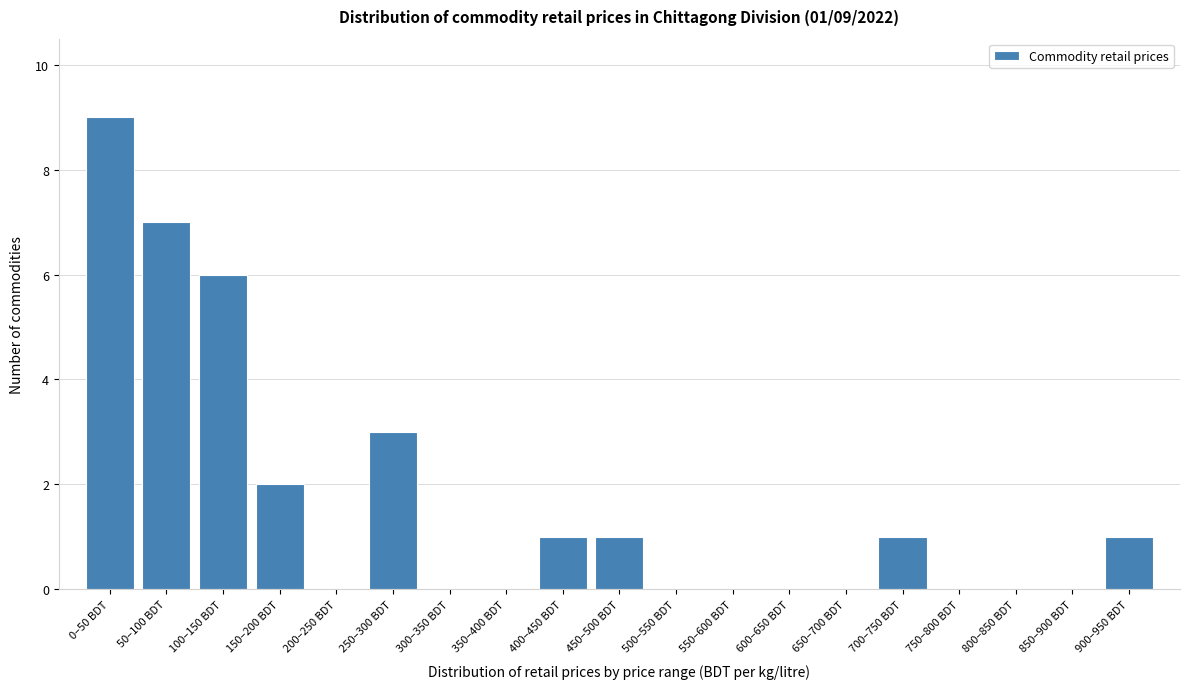

Reading left to right, list all the values displayed in this chart.

0–50 BDT=9	50–100 BDT=7	100–150 BDT=6	150–200 BDT=2	200–250 BDT=0	250–300 BDT=3	300–350 BDT=0	350–400 BDT=0	400–450 BDT=1	450–500 BDT=1	500–550 BDT=0	550–600 BDT=0	600–650 BDT=0	650–700 BDT=0	700–750 BDT=1	750–800 BDT=0	800–850 BDT=0	850–900 BDT=0	900–950 BDT=1